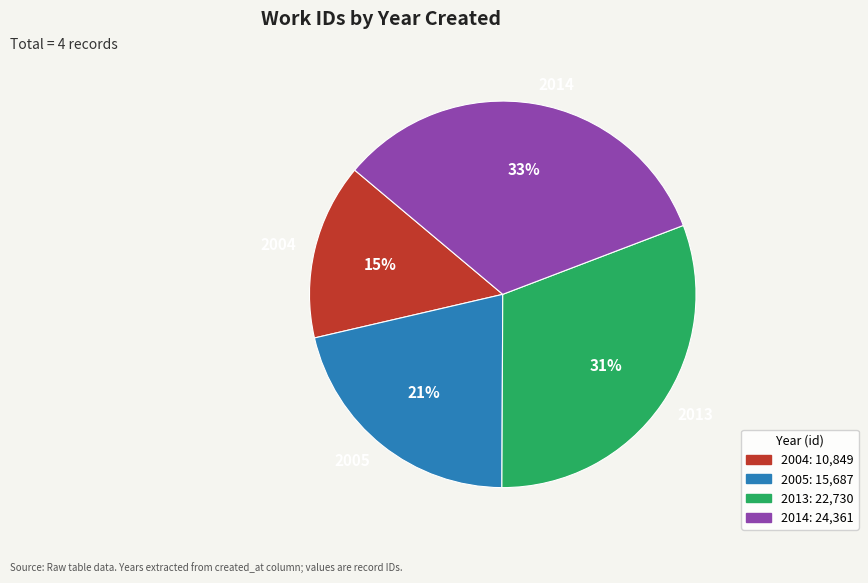

To the nearest percent, what is the combined percentage of 2014 and 2004?

48%